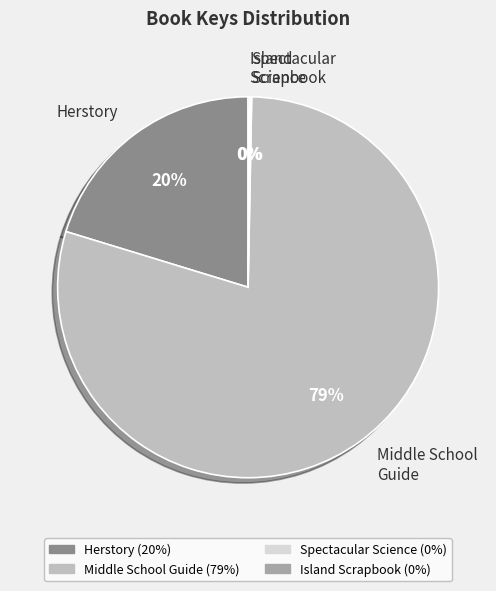

What is the ratio of the value at Herstory to the value at Middle School Guide?

0.3